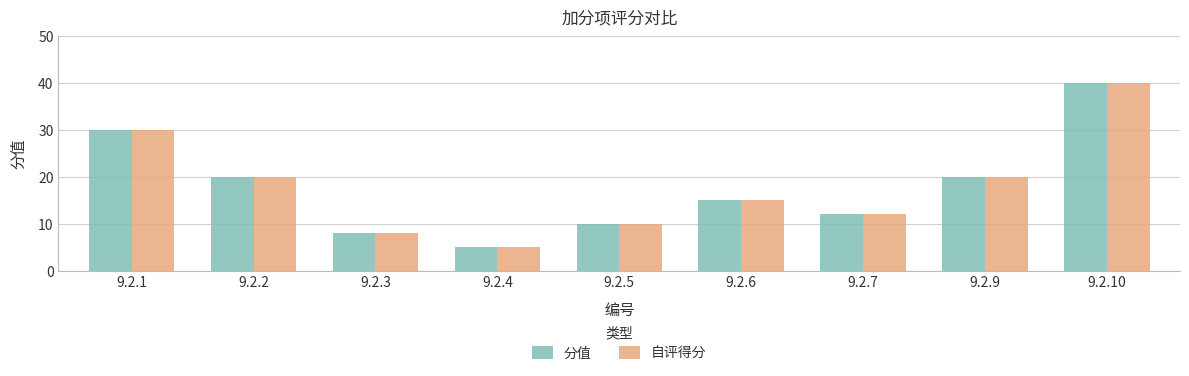

What are all the series names shown in the legend?

分值, 自评得分